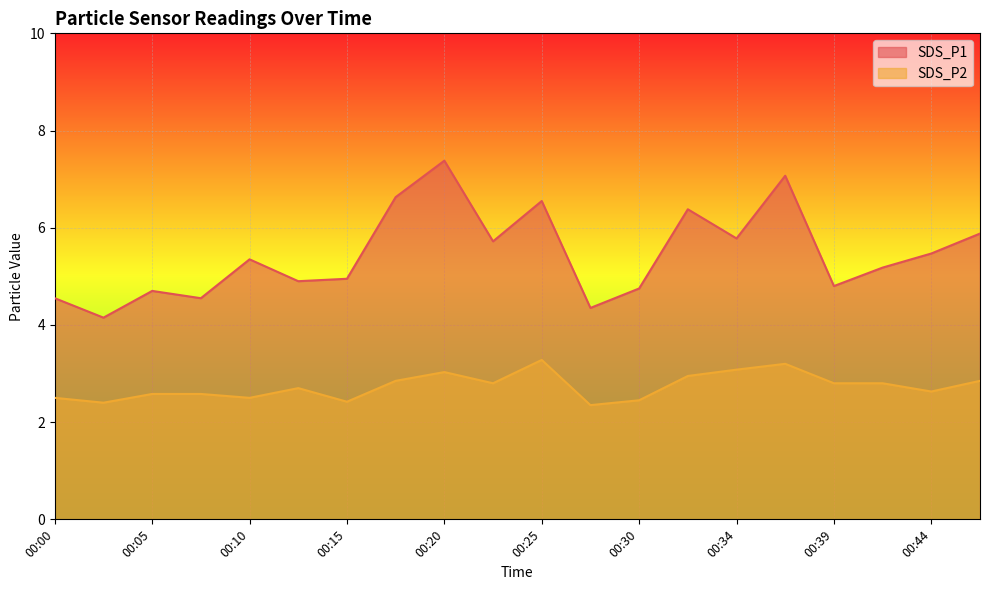

What are all the series names shown in the legend?

SDS_P1, SDS_P2